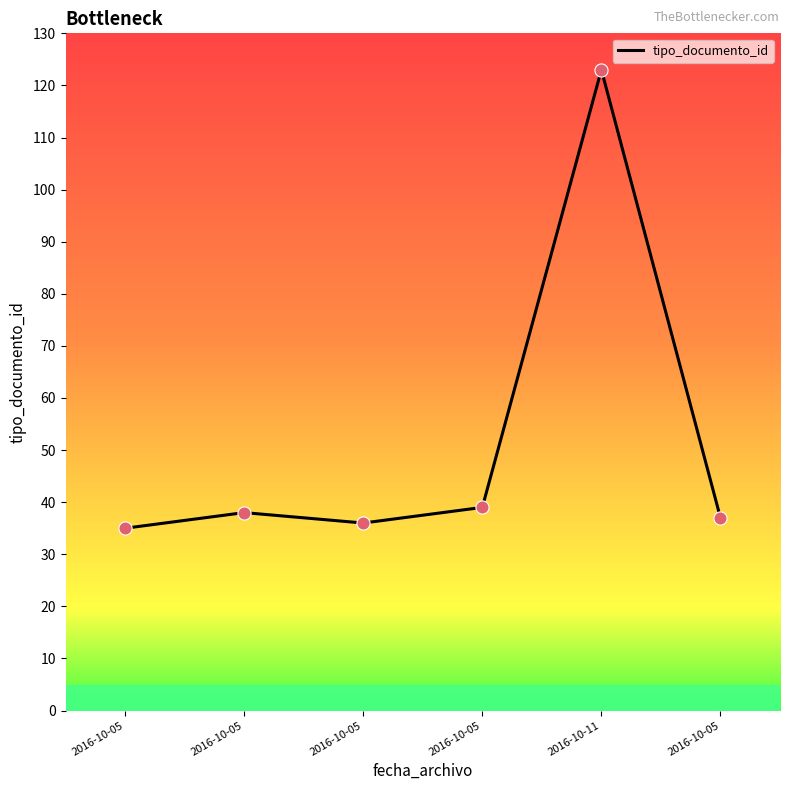

Which has a higher value, 2016-10-05 or 2016-10-05?

2016-10-05